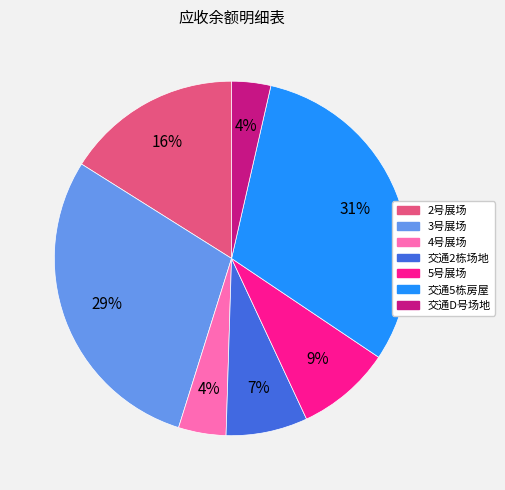

Which category has the biggest portion of the pie?

交通5栋房屋